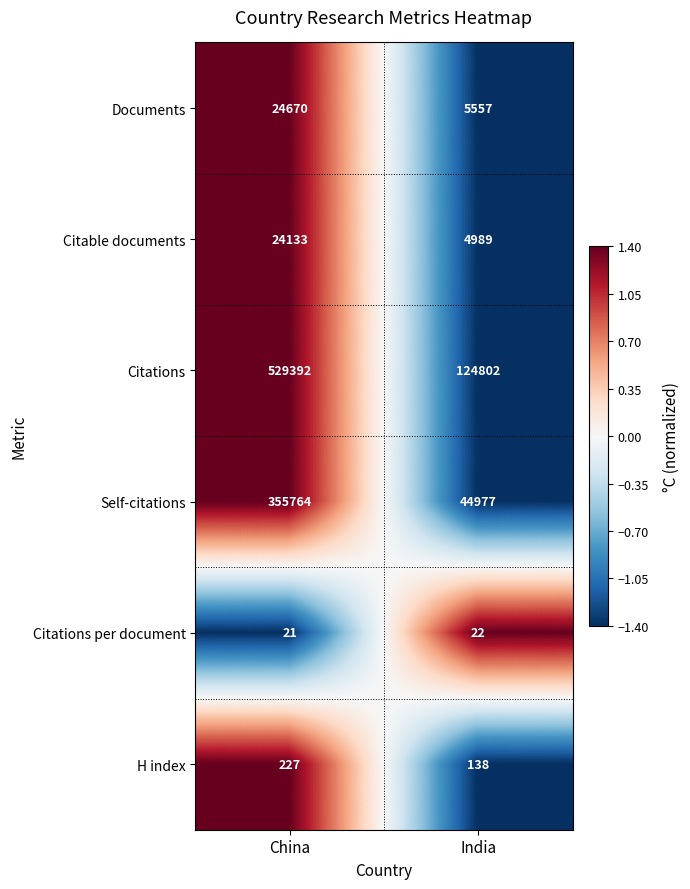

Reading left to right, what are all the values shown in this chart?

Documents: 24670	5557
Citable documents: 24133	4989
Citations: 529392	124802
Self-citations: 355764	44977
Citations per document: 21	22
H index: 227	138